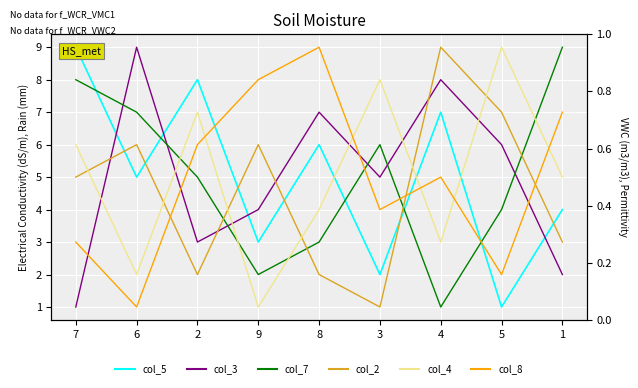

How many categories are shown in the chart?

9